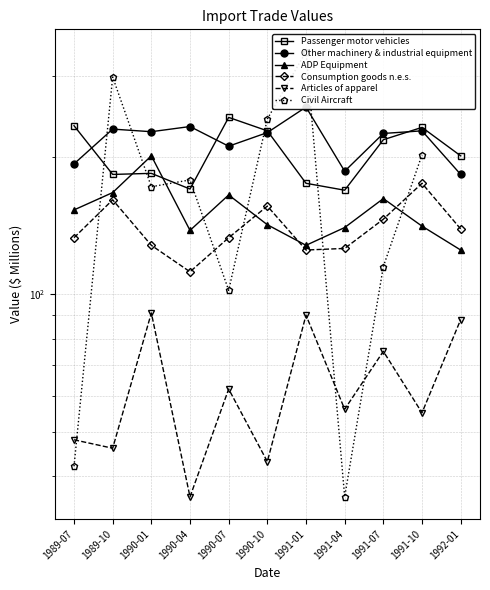

Is the value of ADP Equipment at 1991-10 greater than the value of Other machinery & industrial equipment at 1992-01?

No